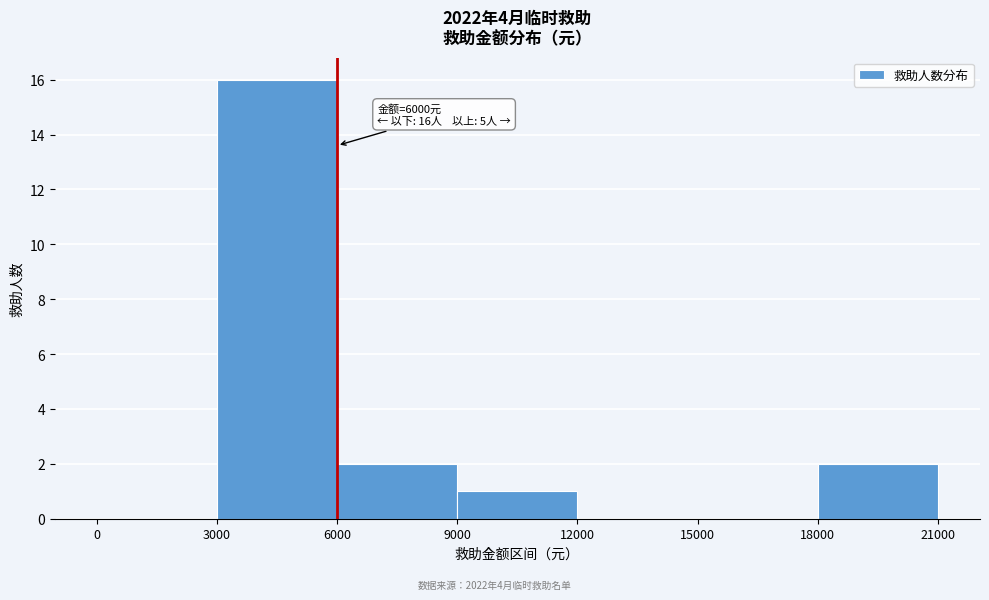

Over which range of the x-axis is the bar tallest?

3000 to 6000